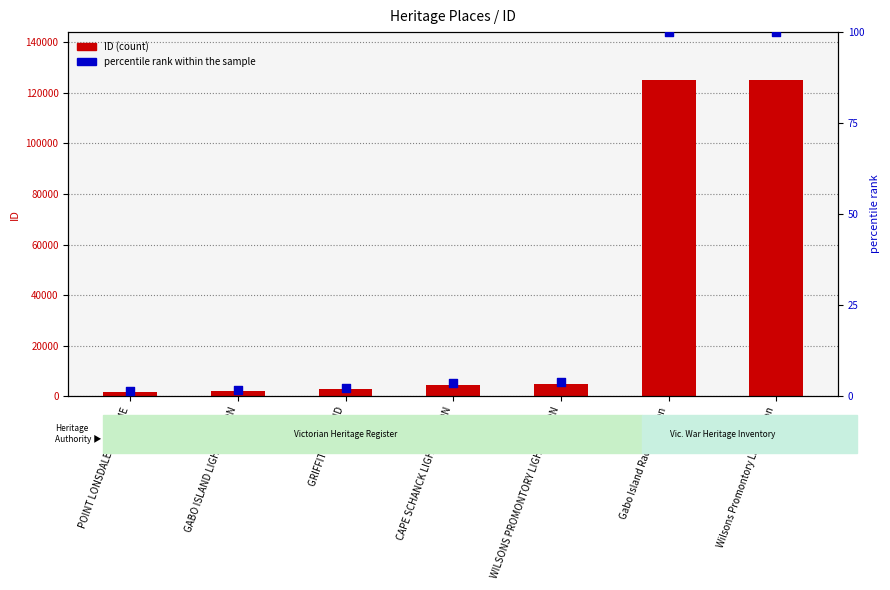

Which series has the largest Y range (max minus min)?

ID (count)